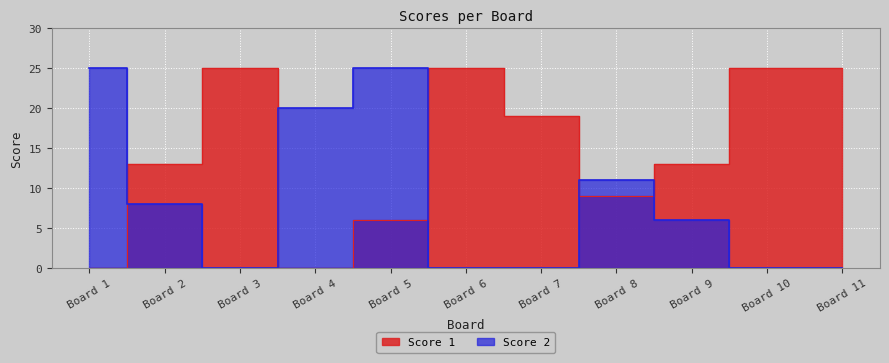

Is it true that Score 1 equals 36 at Board 10?

False